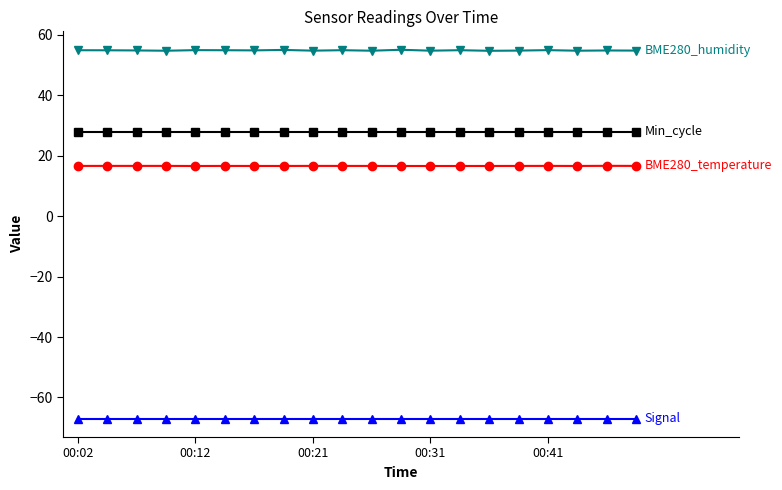

What is the greatest value displayed?

55.1